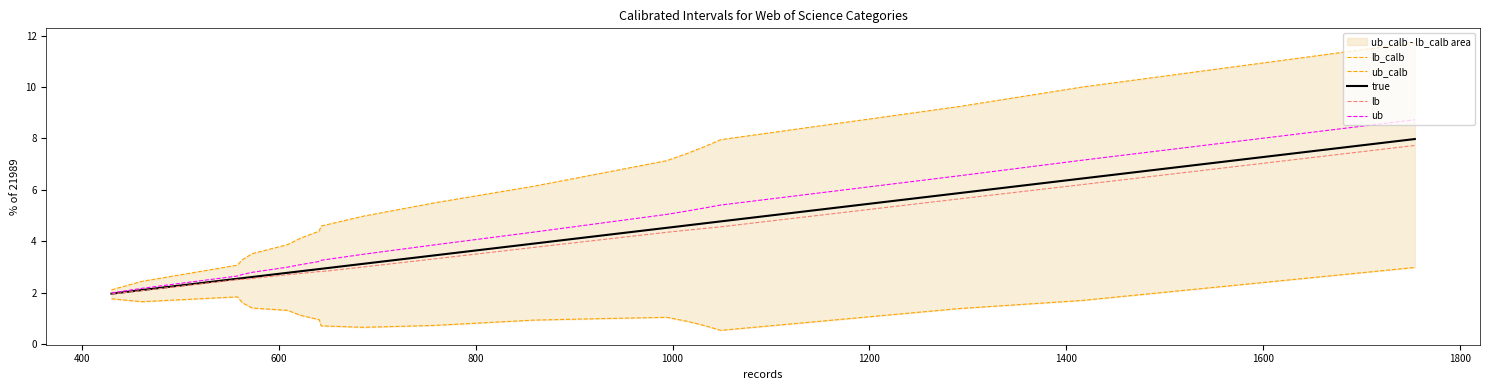

What is the highest value of the lb series?

7.7